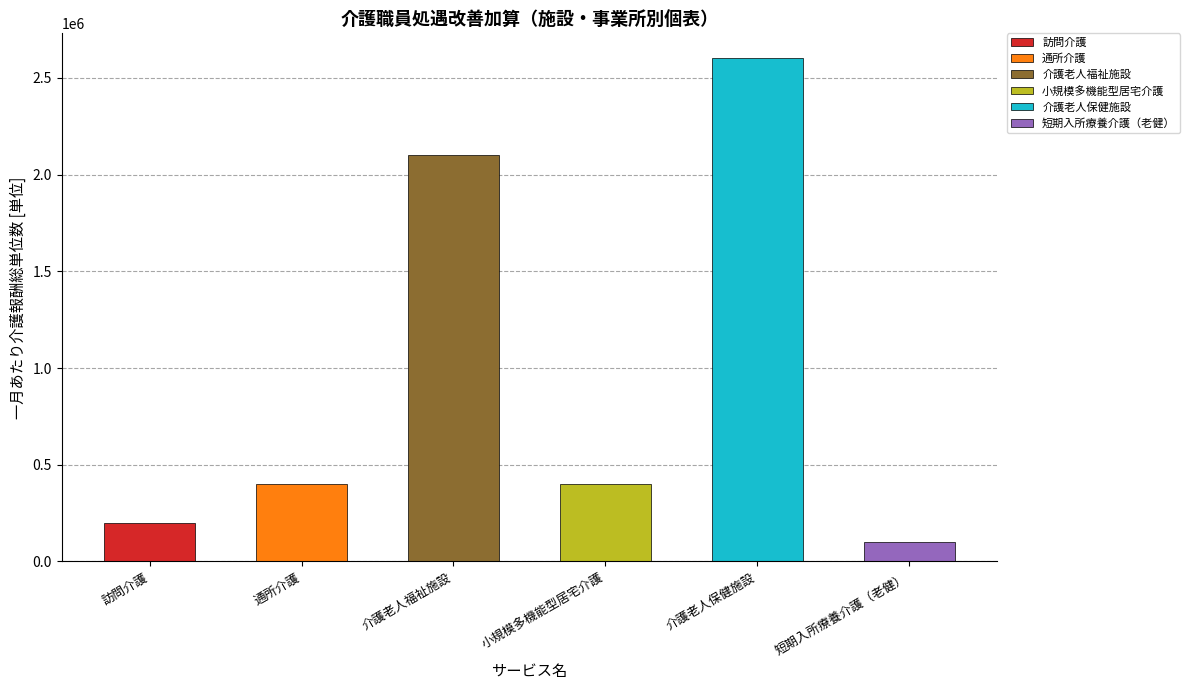

How many bars are there in total?

6